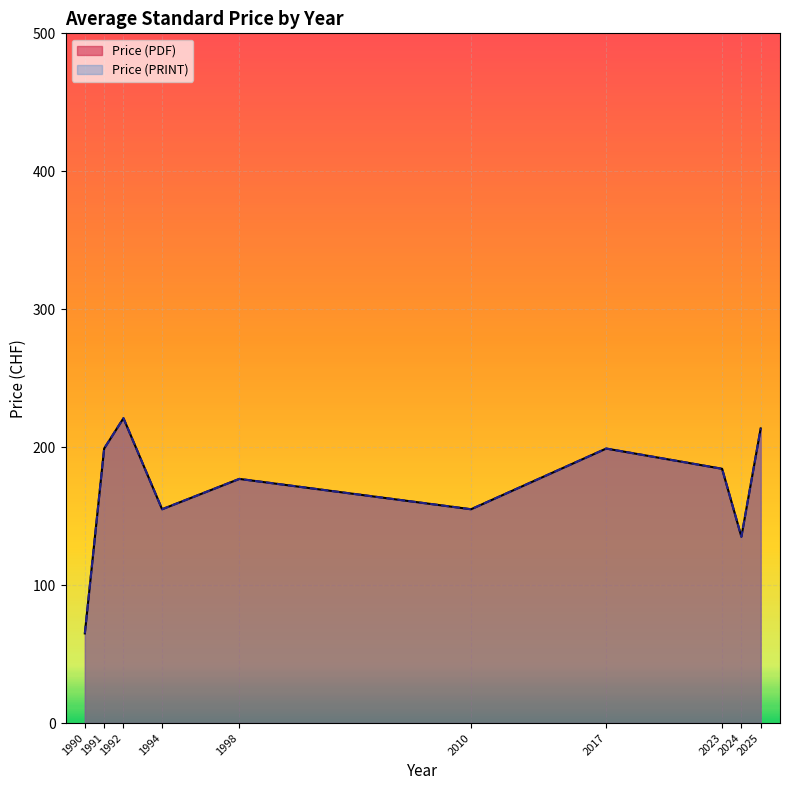

At which label does Price (PRINT) first exceed 177?

1991